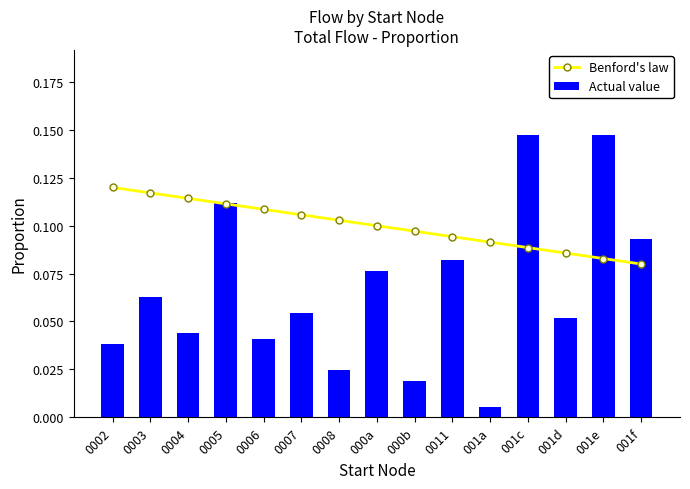

At which label does Benford's law reach its peak?

0002